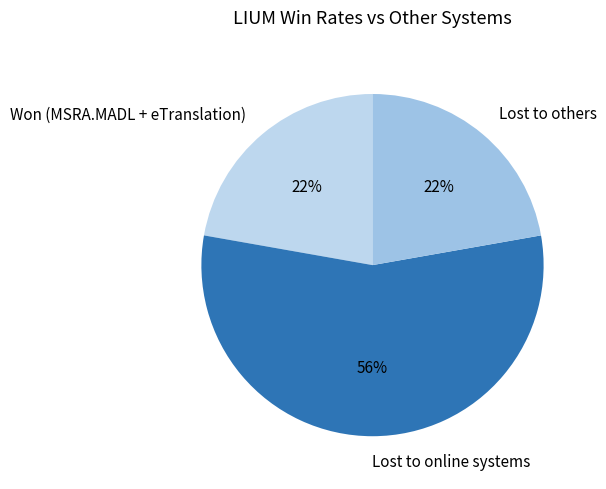

Which has a higher value, Lost to online systems or Won (MSRA.MADL + eTranslation)?

Lost to online systems